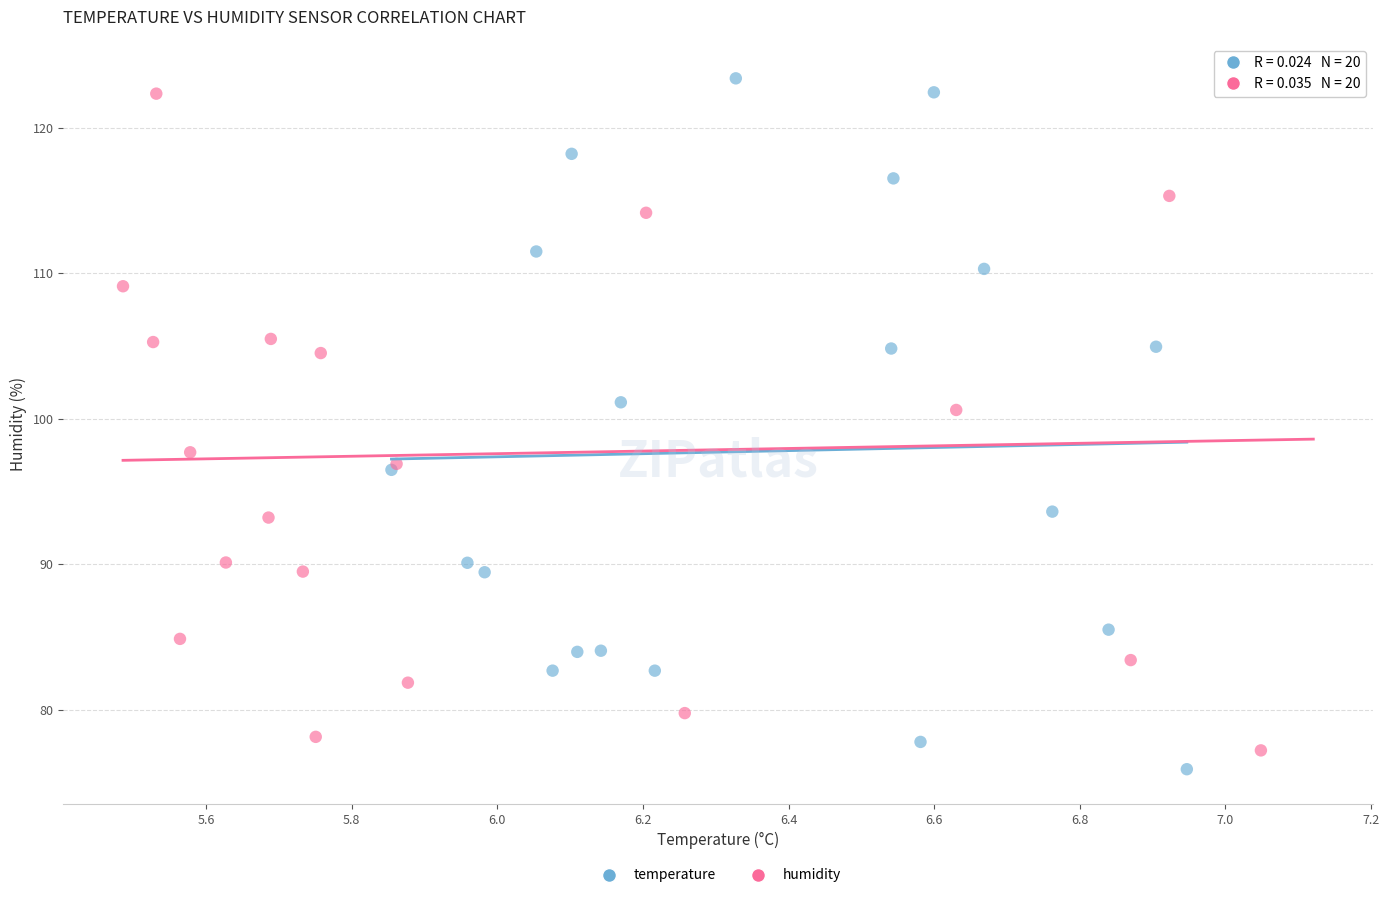

What are all the series names shown in the legend?

temperature, humidity